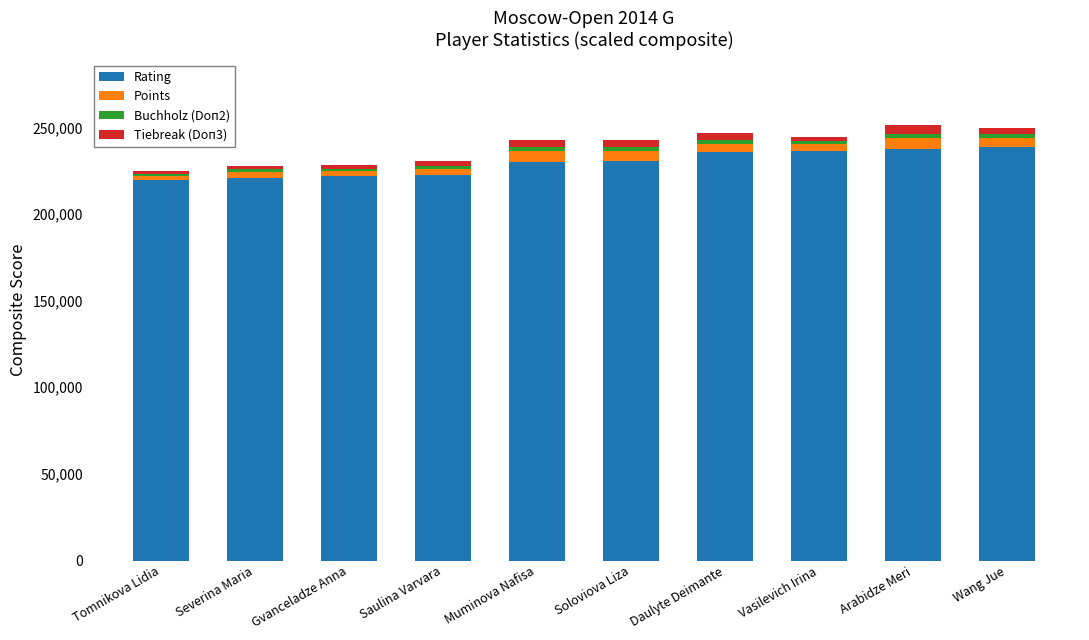

True or false: Rating has a value of 308891 at Daulyte Deimante.

False